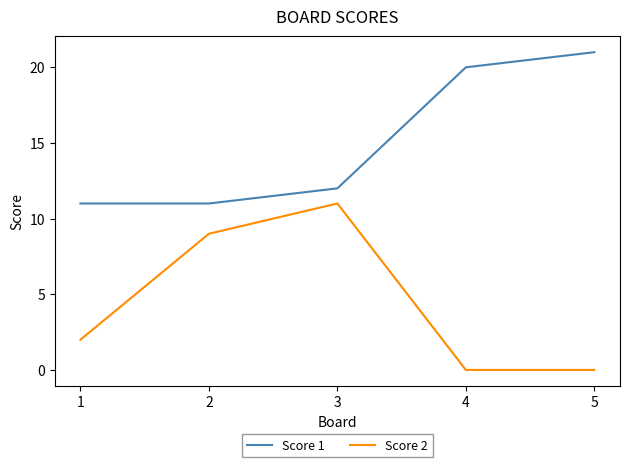

What is the total value across all series at 1?

13